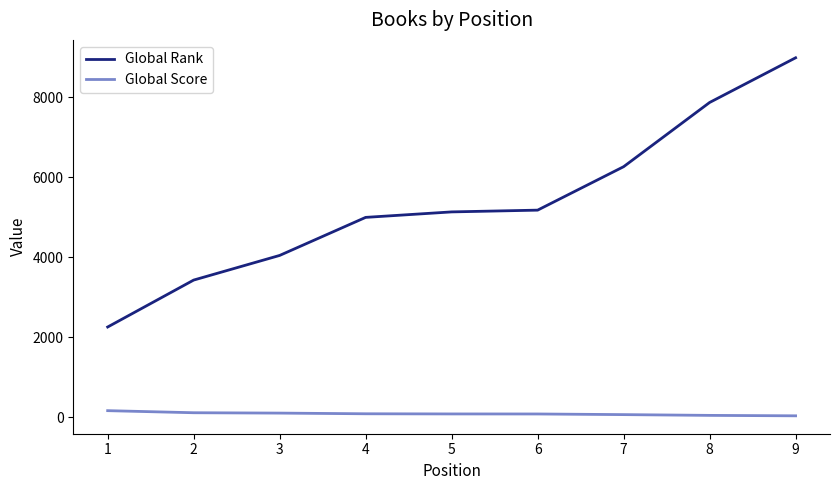

The value of Global Rank at 8 is 10510. True or false?

False